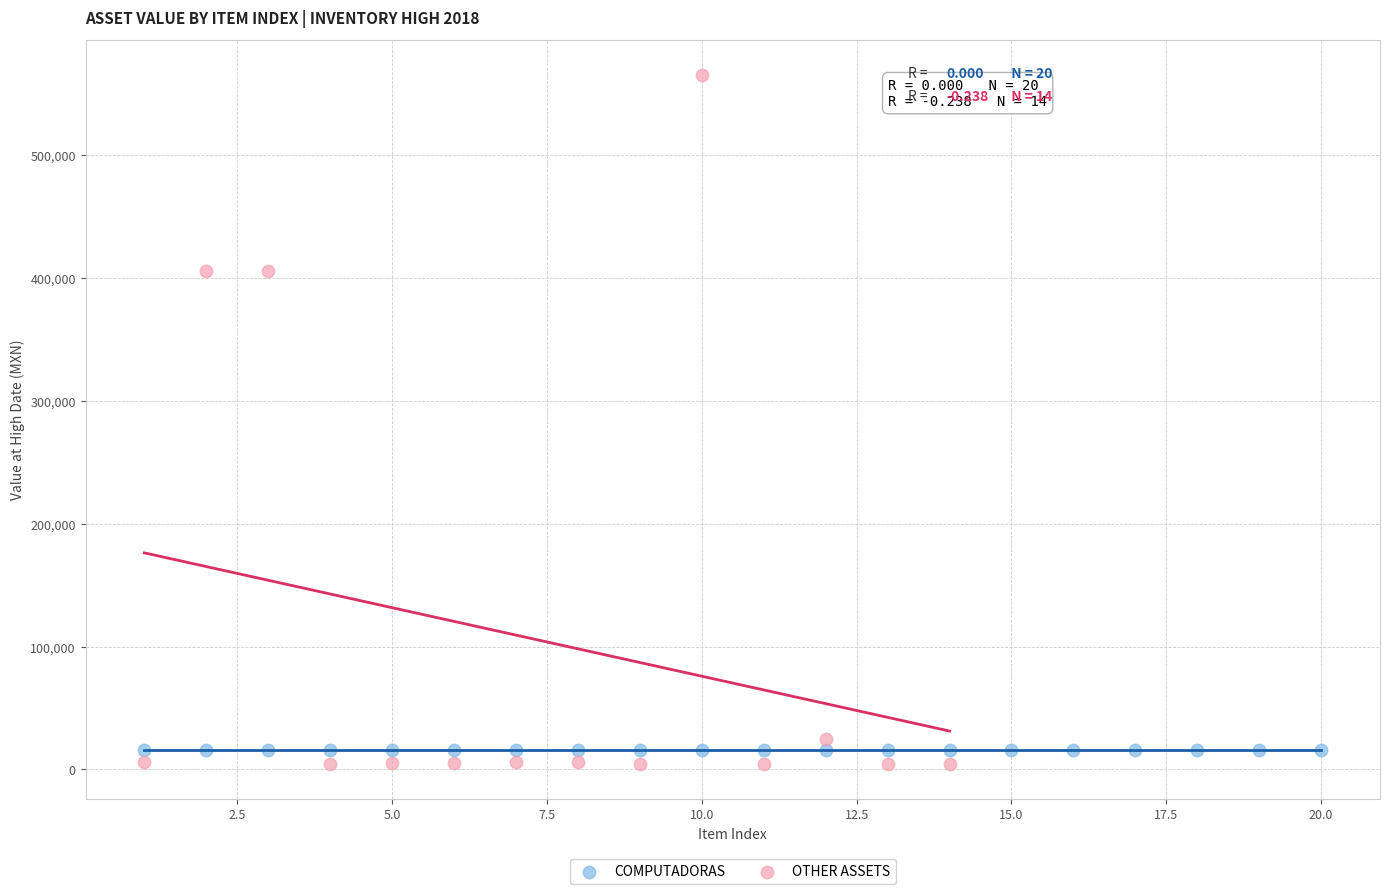

Which series reaches the maximum Y coordinate?

OTHER ASSETS